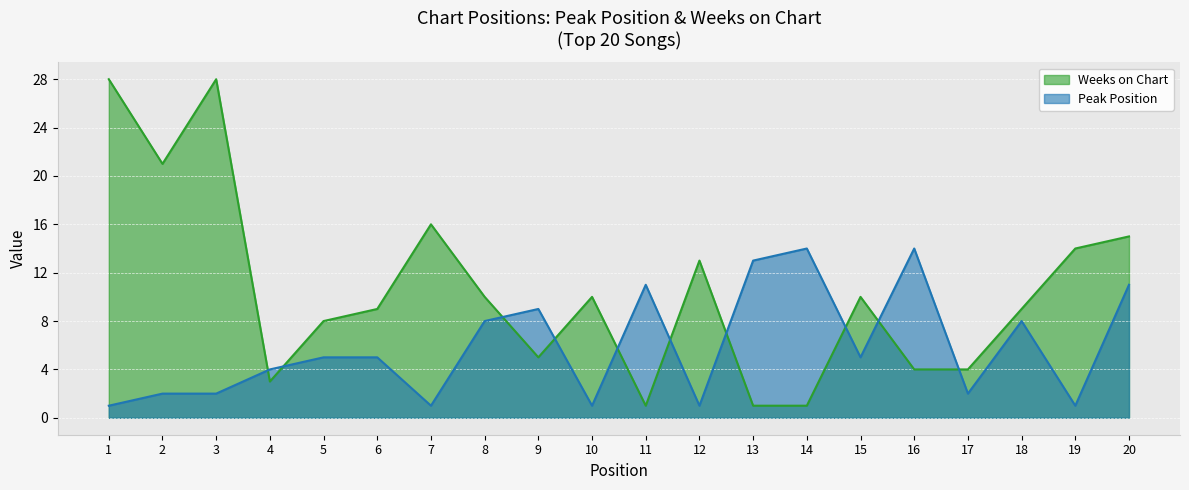

Rank the categories by Peak Position value from highest to lowest.

14, 16, 13, 11, 20, 9, 8, 18, 5, 6, 15, 4, 2, 3, 17, 1, 7, 10, 12, 19